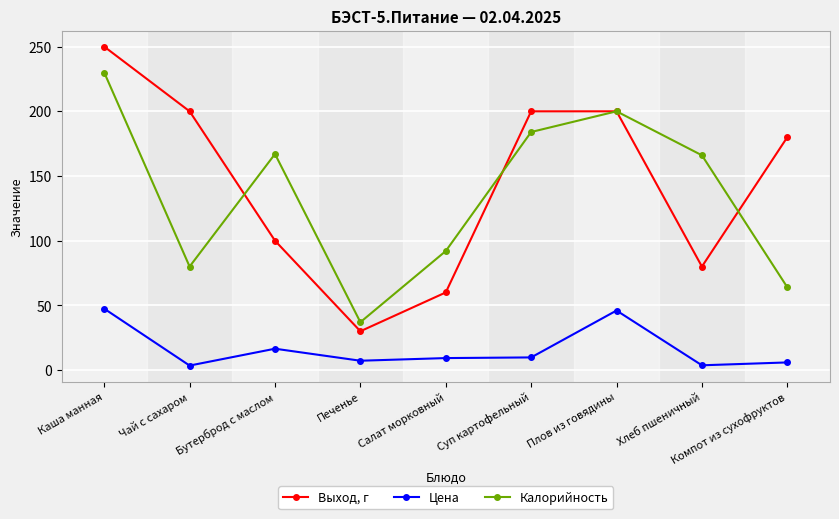

What value does the Калорийность series have at Бутерброд с маслом?

167.0